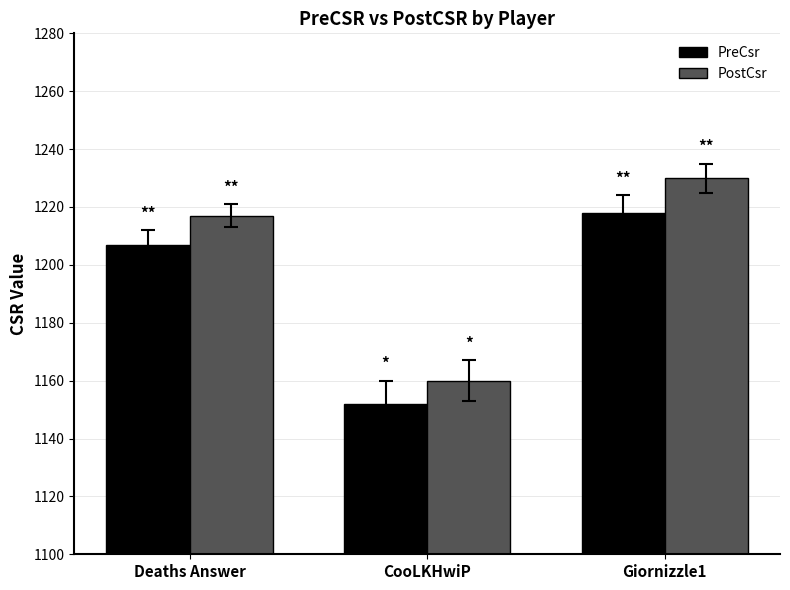

What is the spread (max minus min) of values at Deaths Answer?

10